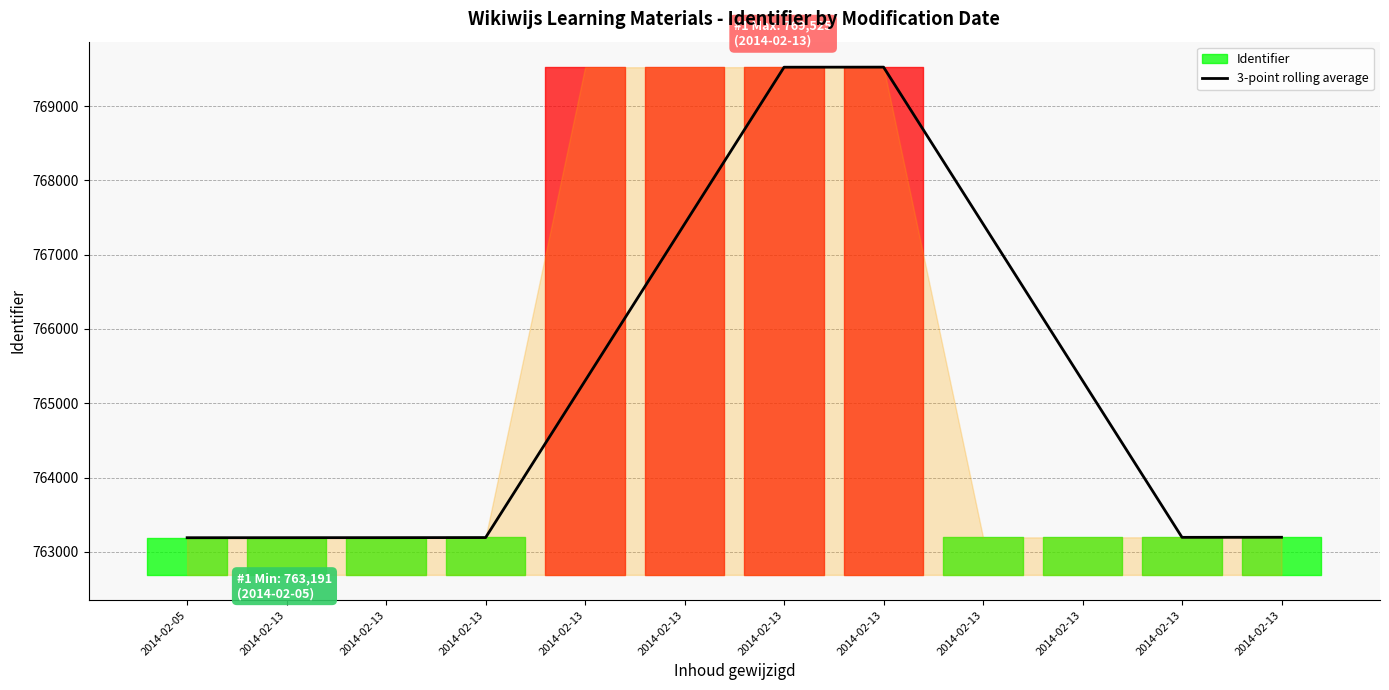

How many categories are shown in the chart?

12